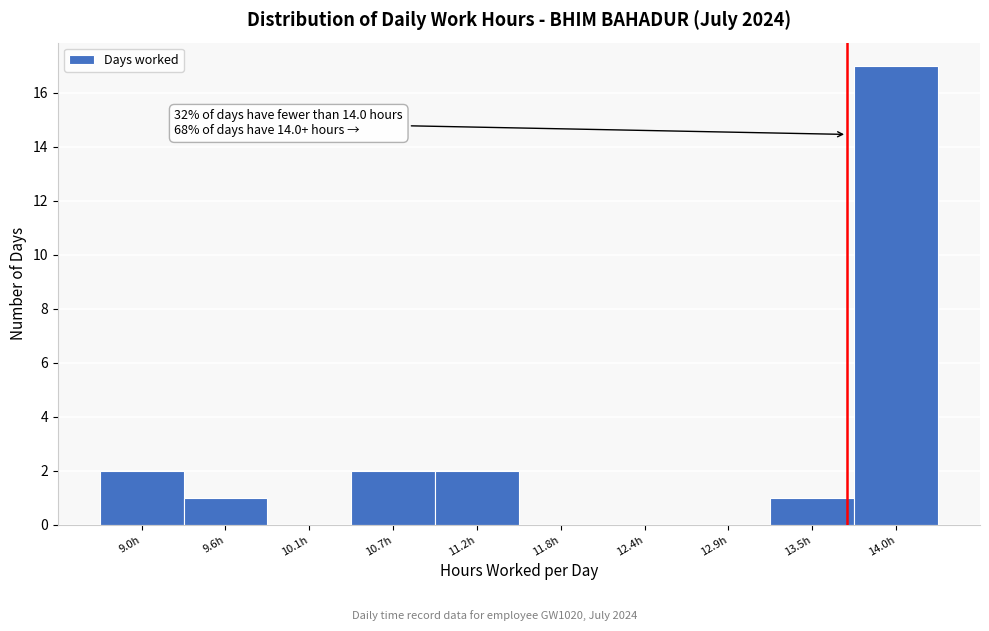

Reading right to left, list all the values displayed in this chart.

14.0h=17	13.5h=1	12.9h=0	12.4h=0	11.8h=0	11.2h=2	10.7h=2	10.1h=0	9.6h=1	9.0h=2